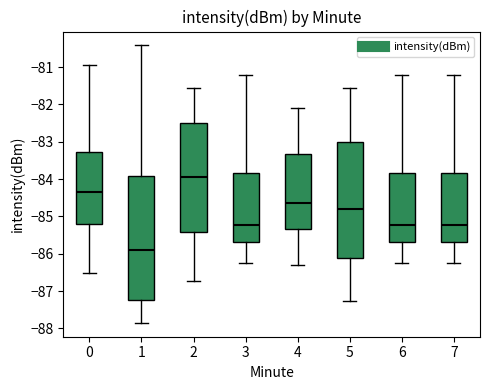

Which box's median line is the lowest?

1